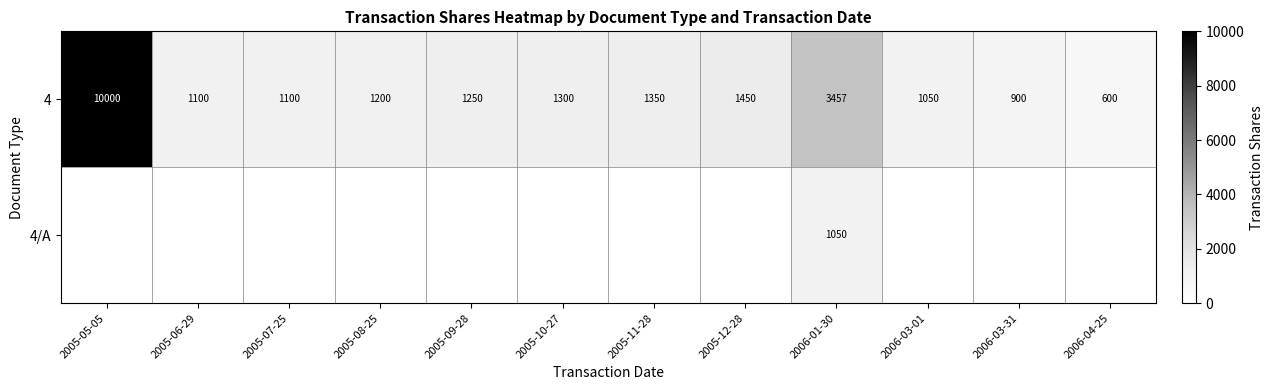

The value of 4 at 2005-08-25 is 1200. True or false?

True